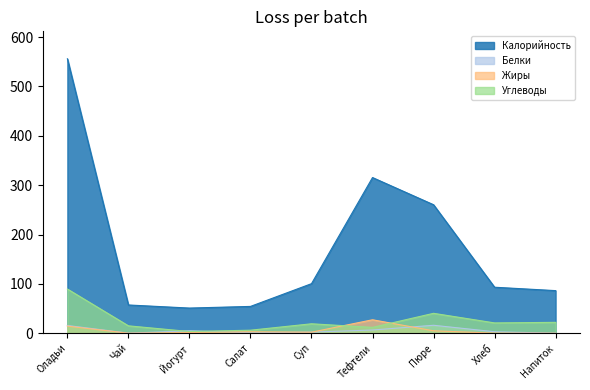

Reading left to right, what are all the values shown in this chart?

Калорийность: Оладьи=555.9	Чай=57.3	Йогурт=51.0	Салат=54.3	Суп=100.4	Тефтели=315.4	Пюре=260.3	Хлеб=93.2	Напиток=86.3
Белки: Оладьи=15.7	Чай=0.2	Йогурт=5.0	Салат=1.0	Суп=2.3	Тефтели=6.5	Пюре=16.1	Хлеб=3.0	Напиток=0.1
Жиры: Оладьи=14.4	Чай=0.1	Йогурт=1.5	Салат=3.0	Суп=2.1	Тефтели=27.3	Пюре=4.9	Хлеб=0.2	Напиток=0.0
Углеводы: Оладьи=89.6	Чай=15.0	Йогурт=3.5	Салат=6.2	Суп=19.2	Тефтели=11.9	Пюре=40.3	Хлеб=20.9	Напиток=22.1